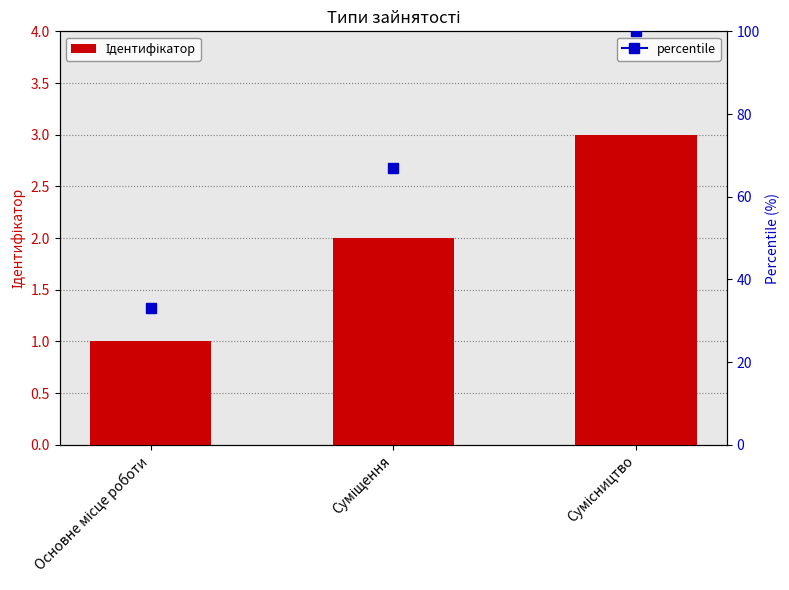

Approximately how many times larger is the value at Основне місце роботи compared to Суміщення?

0.5